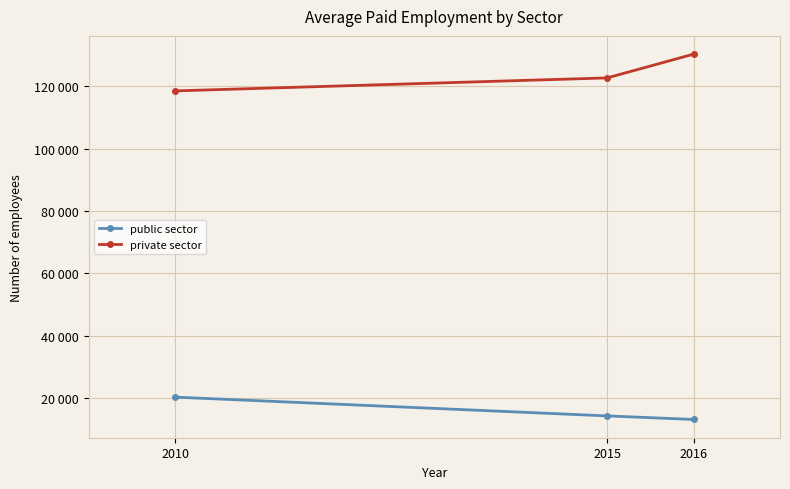

How many private sector values are between 118521 and 130317?

3